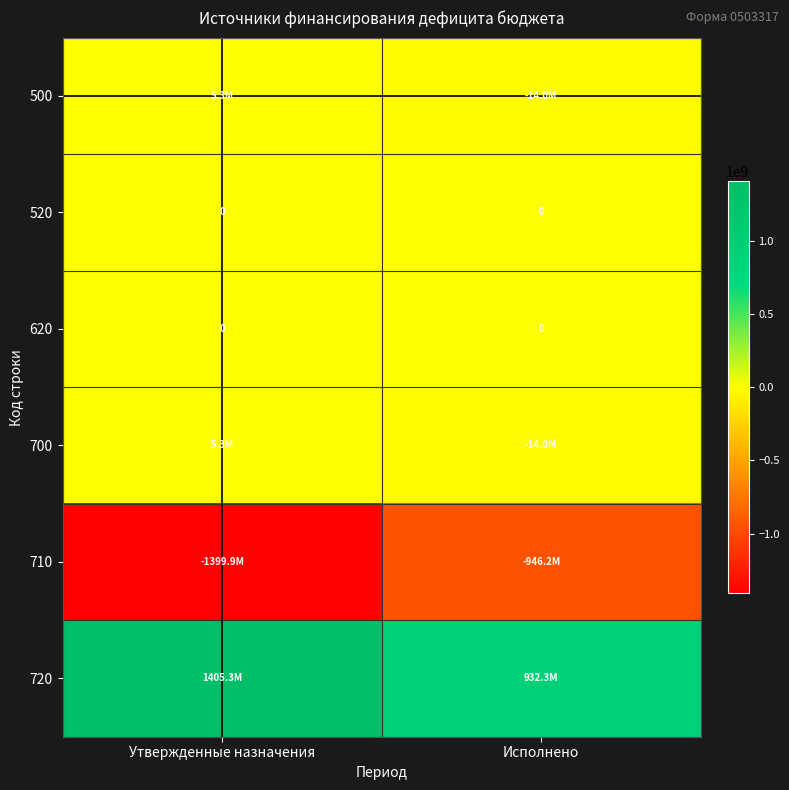

Between Утвержденные назначения and Исполнено, which series saw the biggest shift?

720